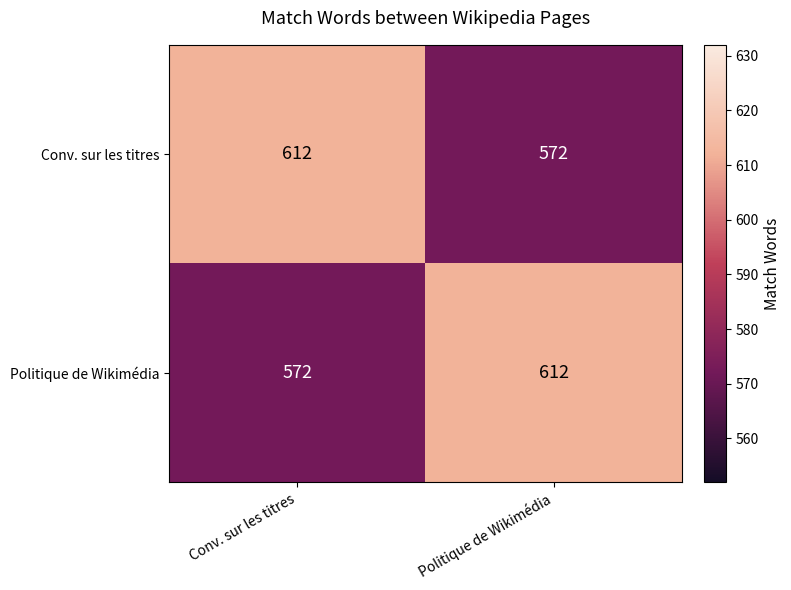

Count the number of data series in this chart.

2